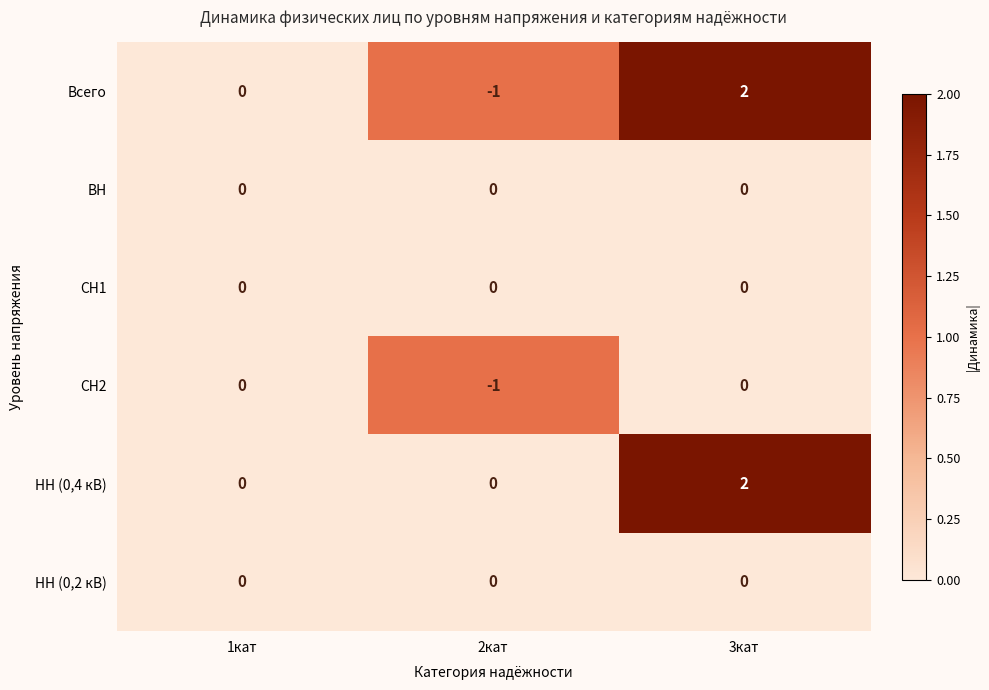

Which label corresponds to the largest value in the chart?

3кат